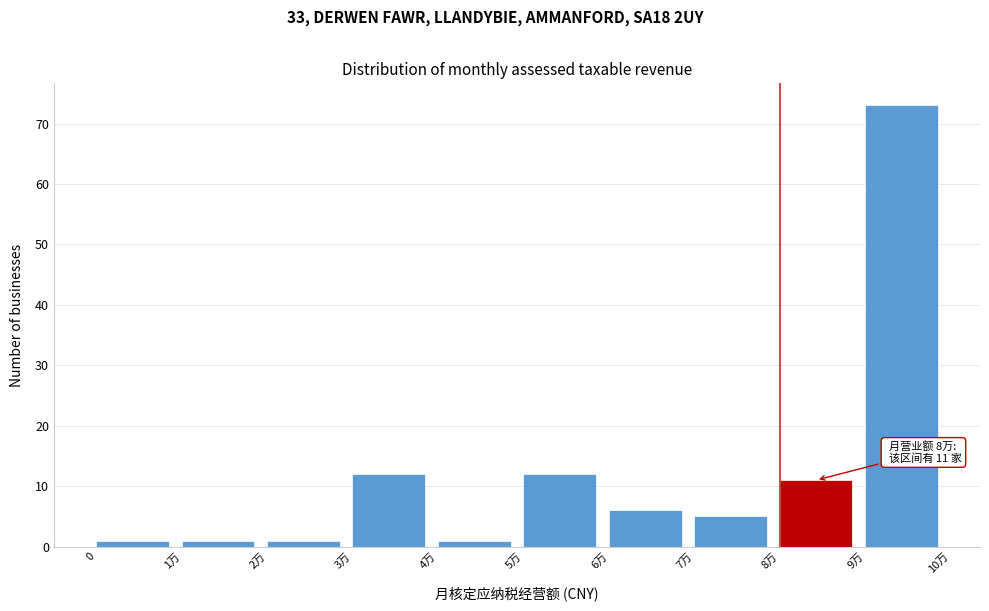

Reading left to right, transcribe all the data shown in this chart.

0=1	1万=1	2万=1	3万=12	4万=1	5万=12	6万=6	7万=5	8万=11	9万=73